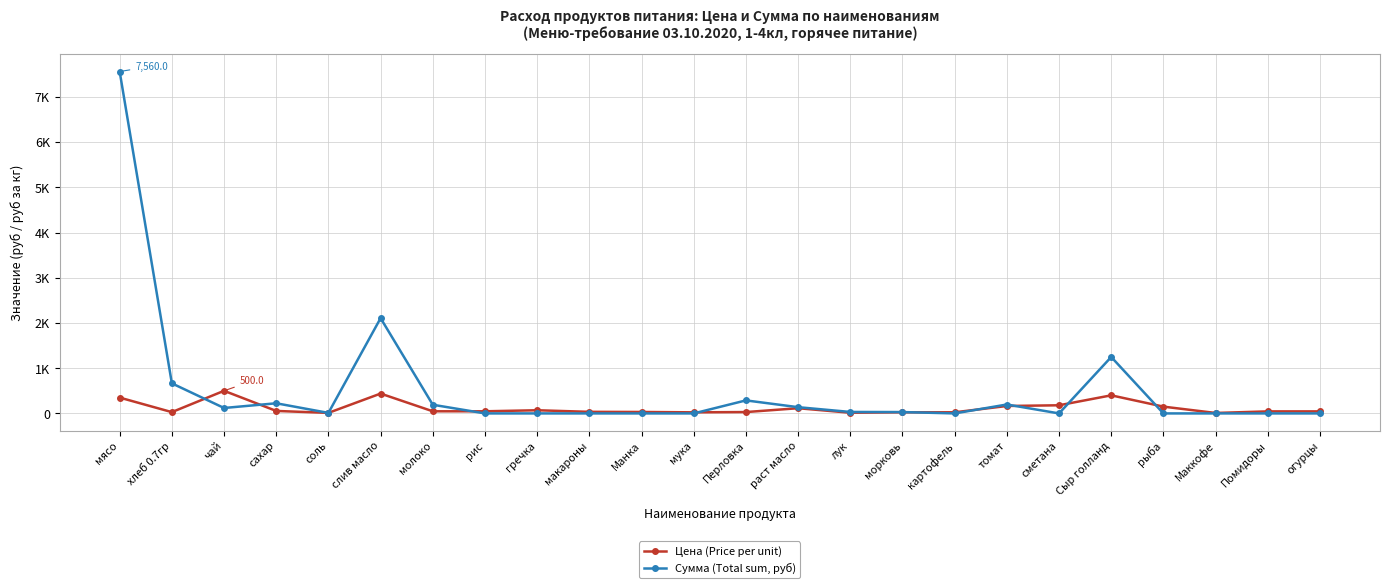

Where is the first local minimum for Цена (Price per unit)?

хлеб 0.7гр